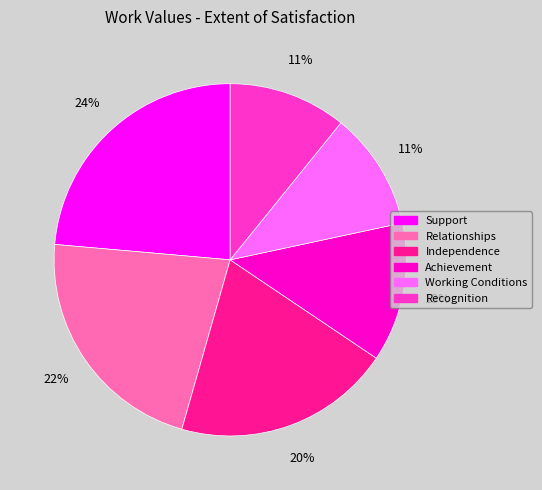

Combined, do Recognition and Relationships account for over 50%?

No